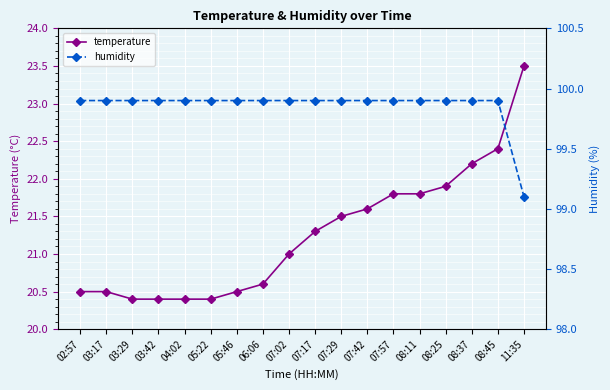

Reading right to left, list all the values displayed in this chart.

temperature: 11:35=23.5	08:45=22.4	08:37=22.2	08:25=21.9	08:11=21.8	07:57=21.8	07:42=21.6	07:29=21.5	07:17=21.3	07:02=21.0	06:06=20.6	05:46=20.5	05:22=20.4	04:02=20.4	03:42=20.4	03:29=20.4	03:17=20.5	02:57=20.5
humidity: 11:35=99.1	08:45=99.9	08:37=99.9	08:25=99.9	08:11=99.9	07:57=99.9	07:42=99.9	07:29=99.9	07:17=99.9	07:02=99.9	06:06=99.9	05:46=99.9	05:22=99.9	04:02=99.9	03:42=99.9	03:29=99.9	03:17=99.9	02:57=99.9